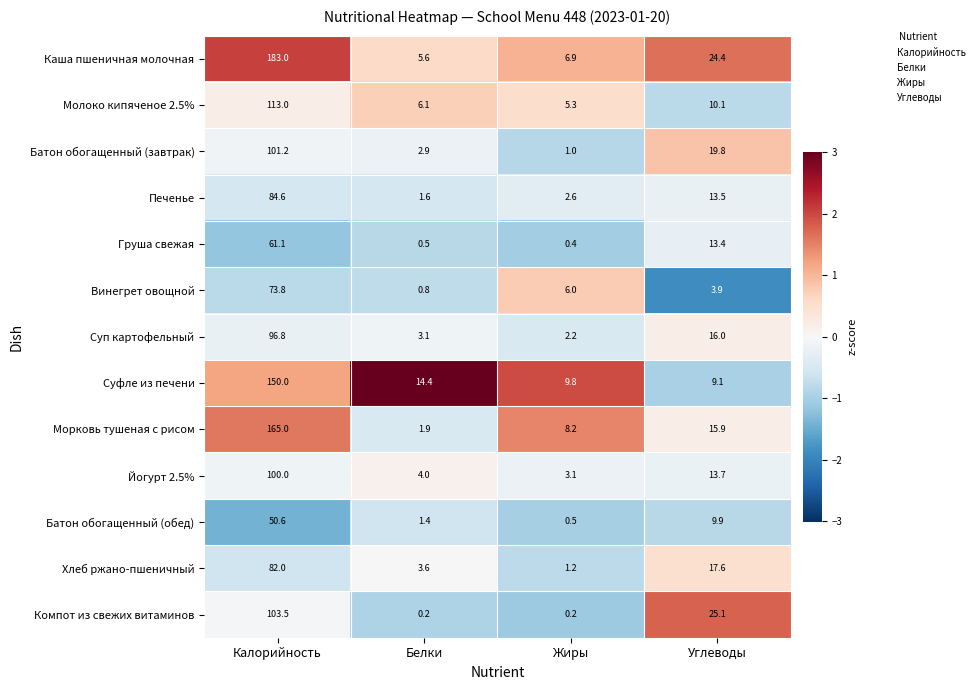

Which series has the largest range (max minus min)?

Каша пшеничная молочная